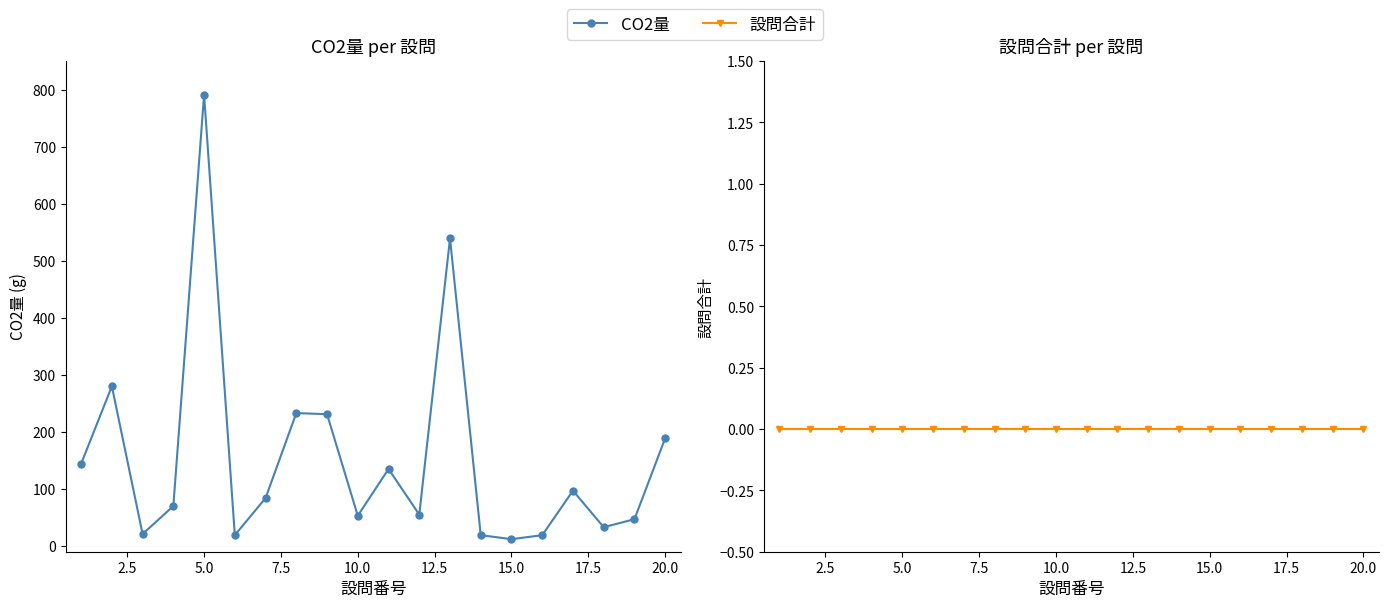

True or false: CO2量 and 設問合計 intersect in this chart.

False